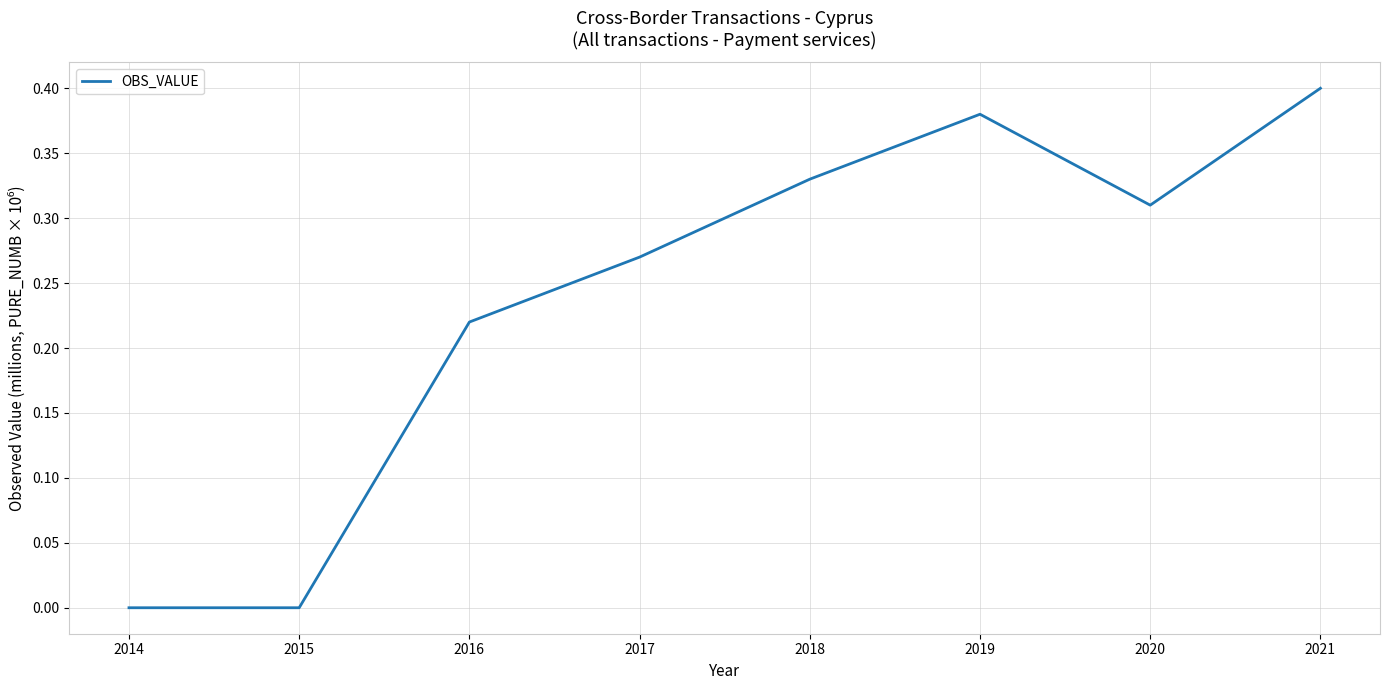

What is the difference between the values at 2017 and 2018?

0.1